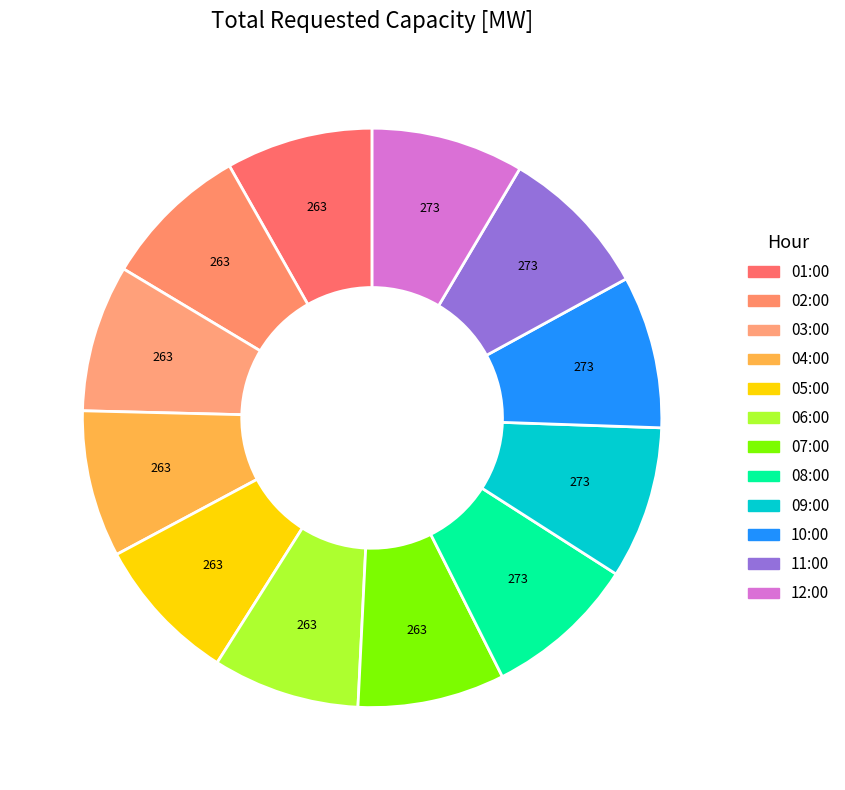

How many segments does this pie chart have?

12